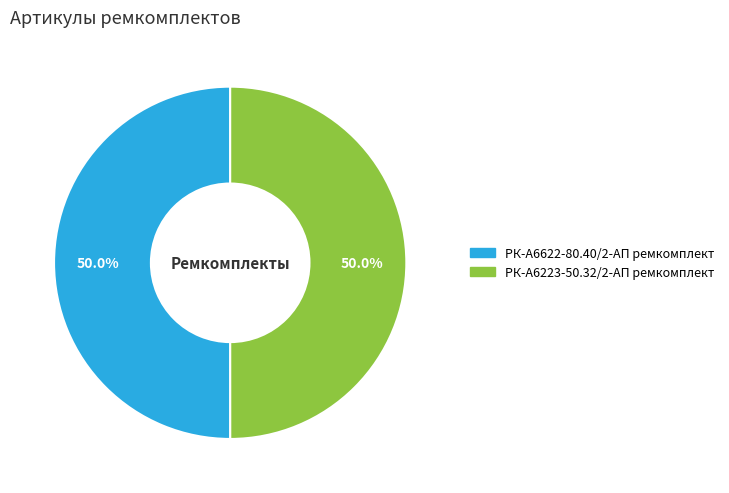

How much of the chart is everything except РК-А6622-80.40/2-АП ремкомплект?

50.0%